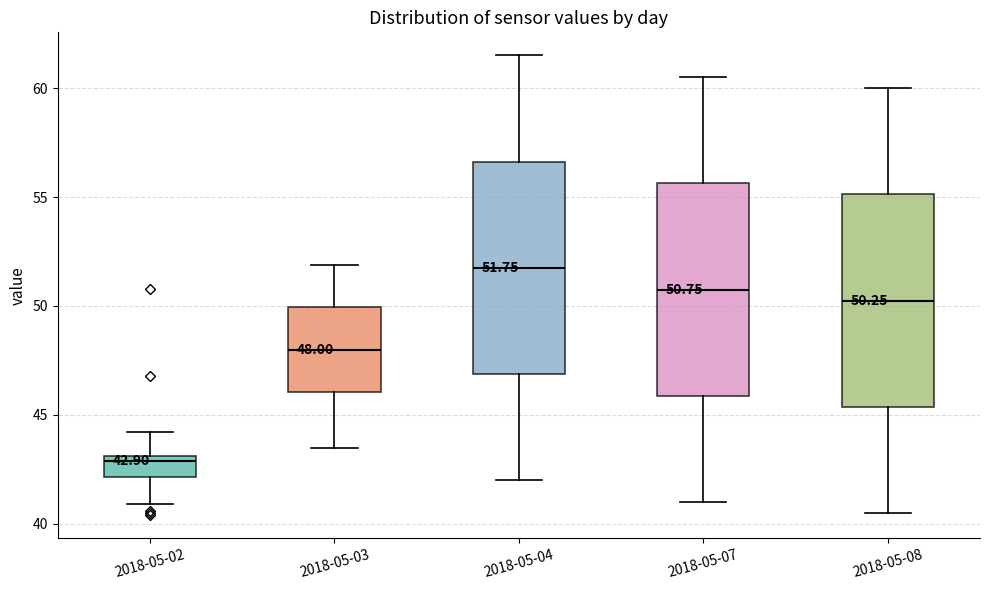

Which box has the highest median line?

2018-05-04